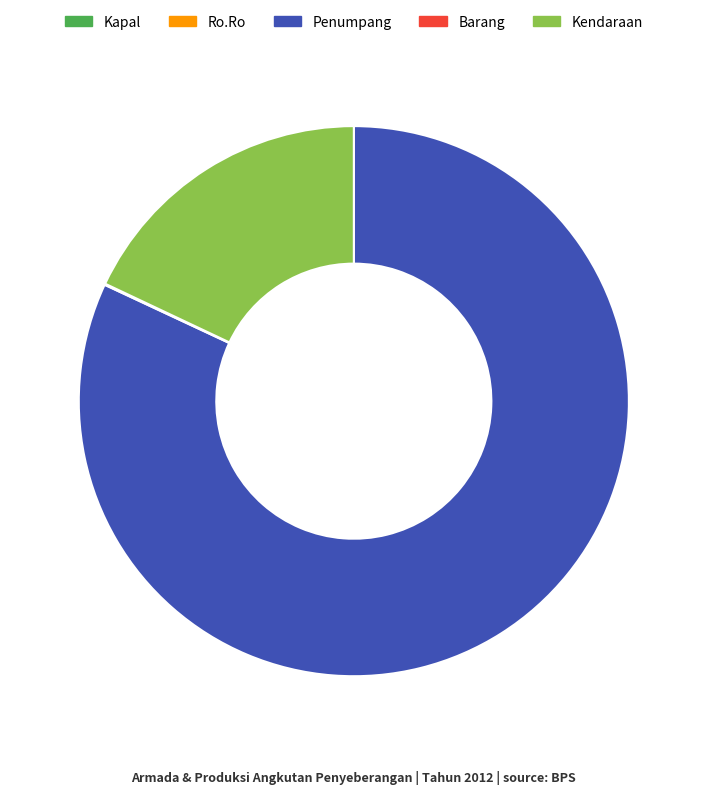

Does Penumpang represent more than half of the total?

Yes